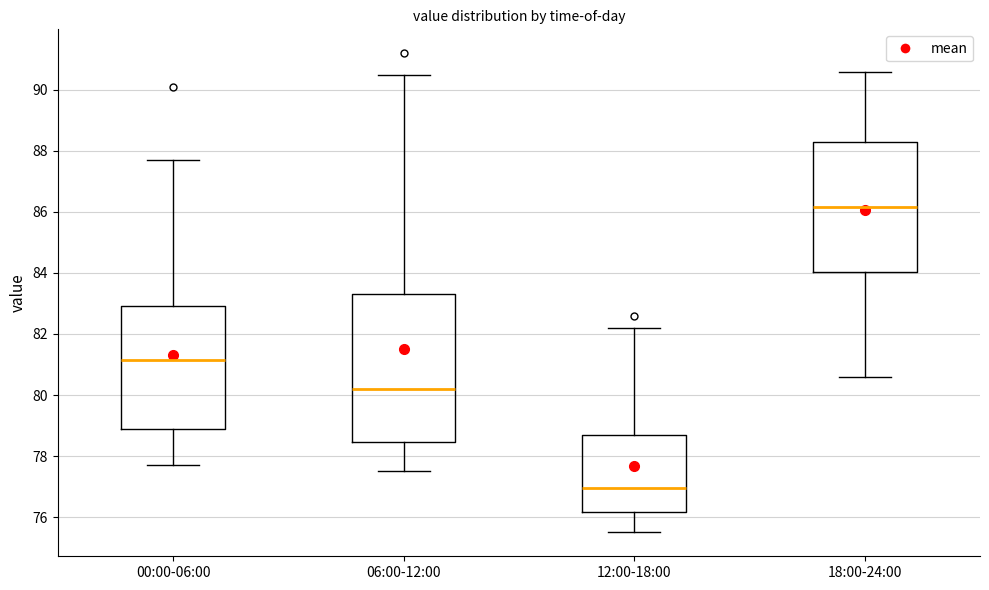

Reading left to right, read every box against the y-axis: the position of its median line, the range the box covers, and the ends of its whiskers. The values are not printed on the chart, so give them approximately, as read against the axis.

00:00-06:00: median 81.2, box 79.0 to 83.0, whiskers 77.8 to 87.8
06:00-12:00: median 80.2, box 78.4 to 83.4, whiskers 77.6 to 90.6
12:00-18:00: median 77.0, box 76.2 to 78.8, whiskers 75.6 to 82.2
18:00-24:00: median 86.2, box 84.0 to 88.4, whiskers 80.6 to 90.6